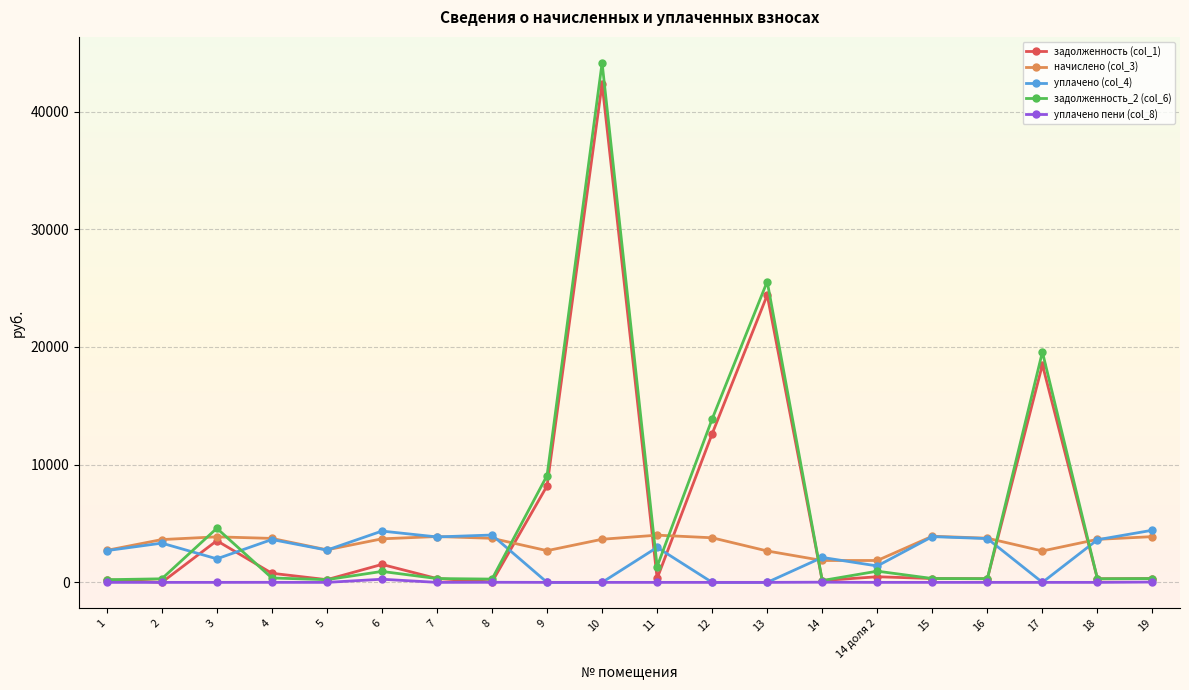

True or false: начислено (col_3) has a value of 4010.3 at 11.

True